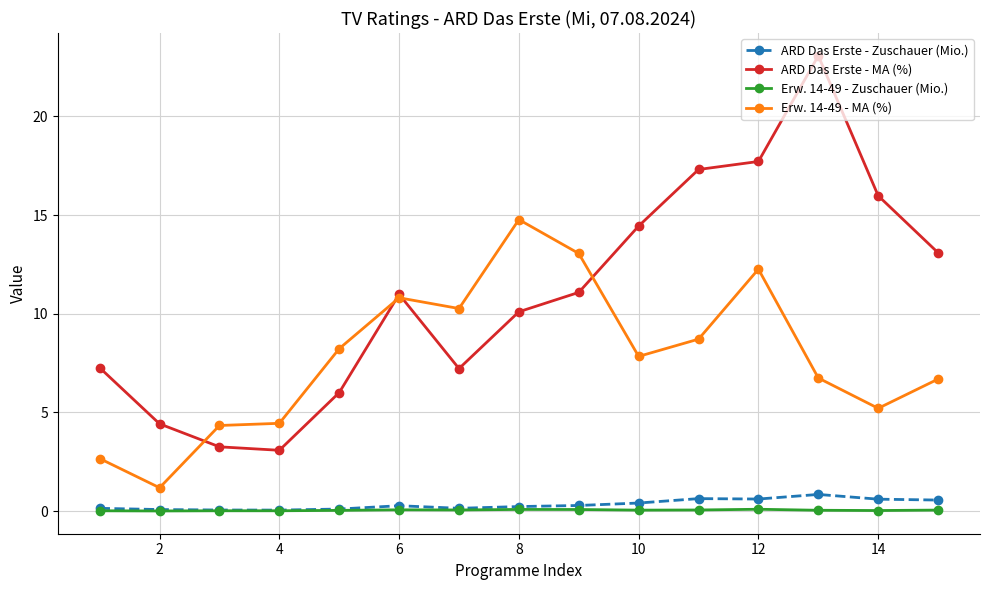

What is the value of the ARD Das Erste - MA (%) point at the 4th from the left?

3.1